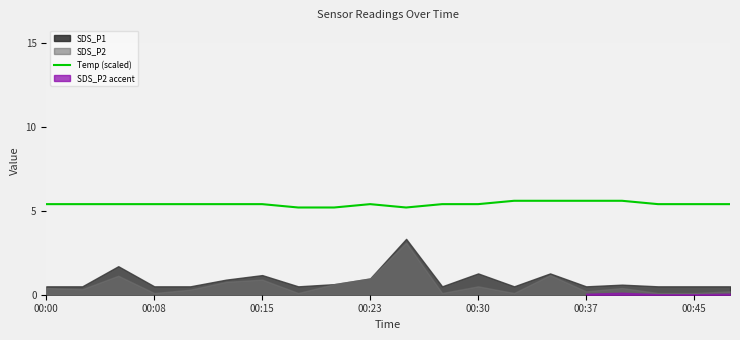

What is the change in value from 00:08 to 14?

+0.2